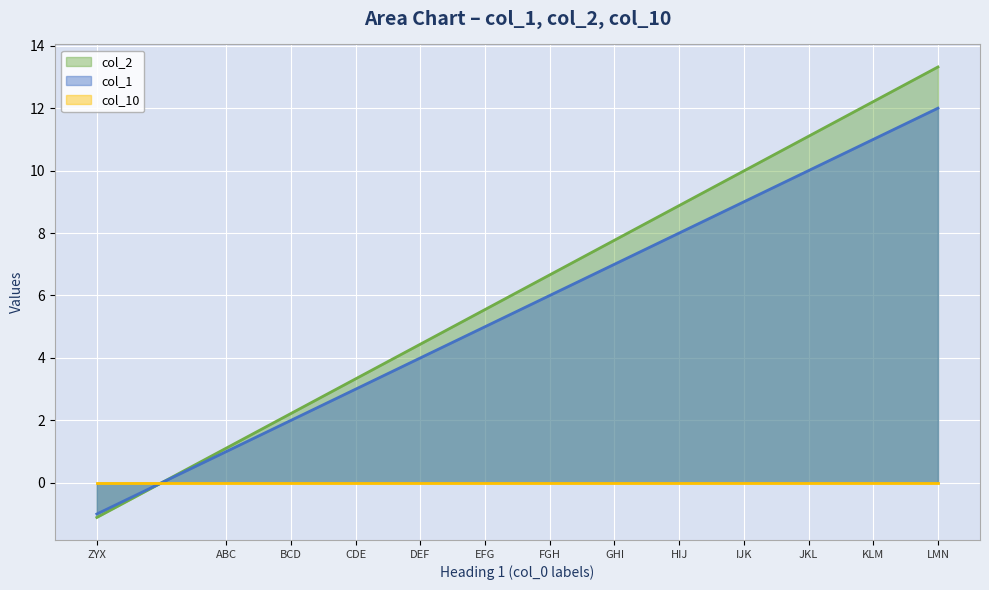

How many positive values does the col_1 series have?

12